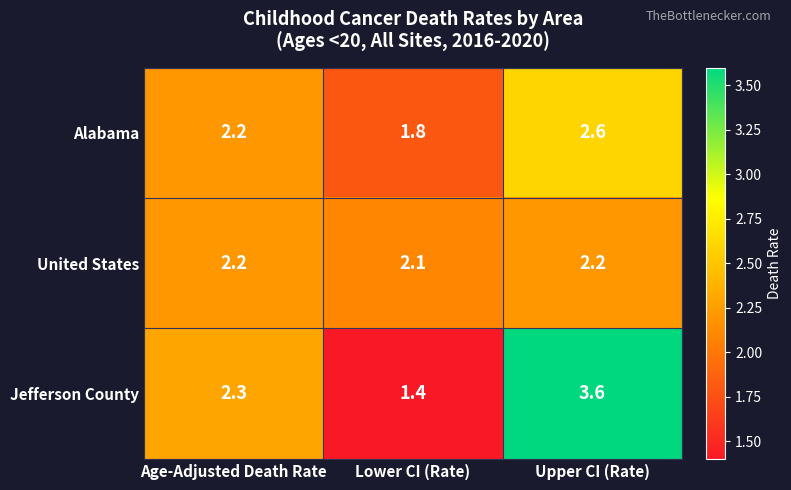

What is the total value across all series at Age-Adjusted Death Rate?

6.7